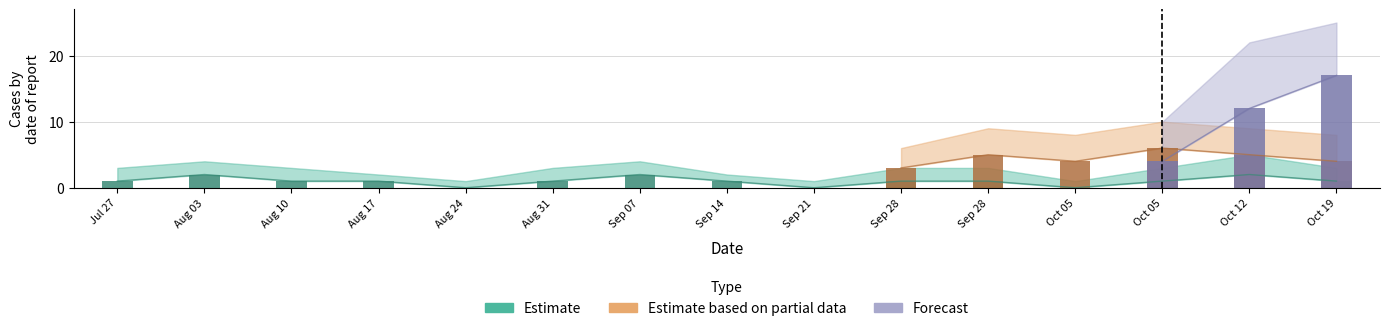

Reading right to left, transcribe all the data shown in this chart.

Estimate: 1	2	1	0	1	1	0	1	2	1	0	1	1	2	1
Estimate based on partial data: 4	5	6	4	5	3	0	0	0	0	0	0	0	0	0
Forecast: 17	12	4	0	0	0	0	0	0	0	0	0	0	0	0